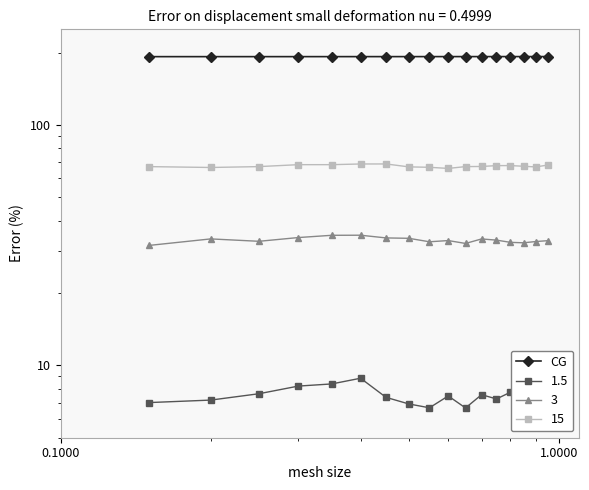

The chart shows a value of 11682 at 9. True or false?

False